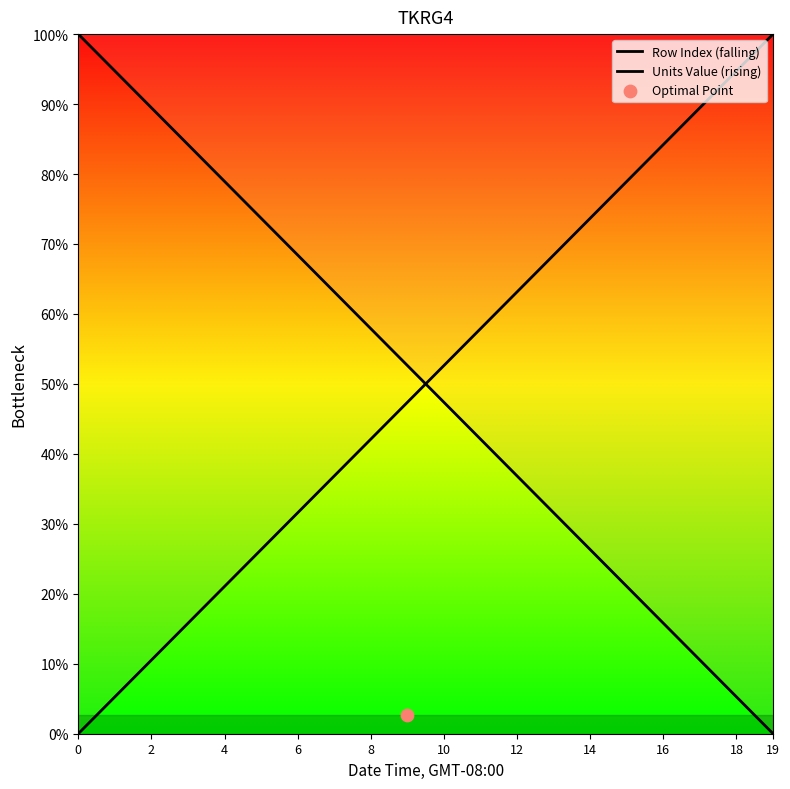

Which series has the largest total across all categories?

Row Index (falling)